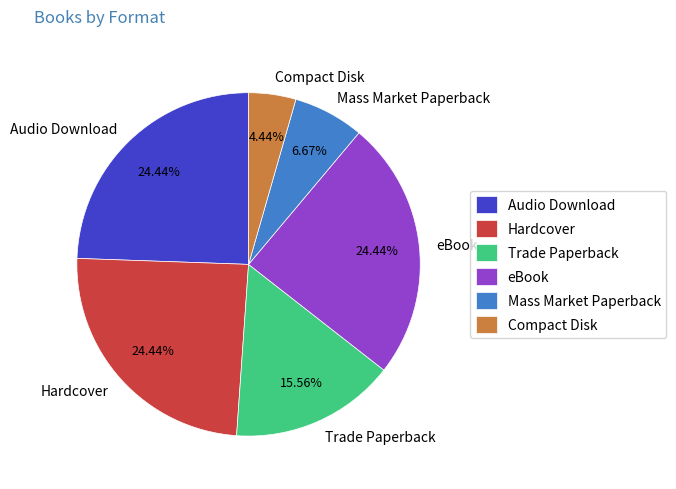

Does Mass Market Paperback account for over 50% of the chart?

No